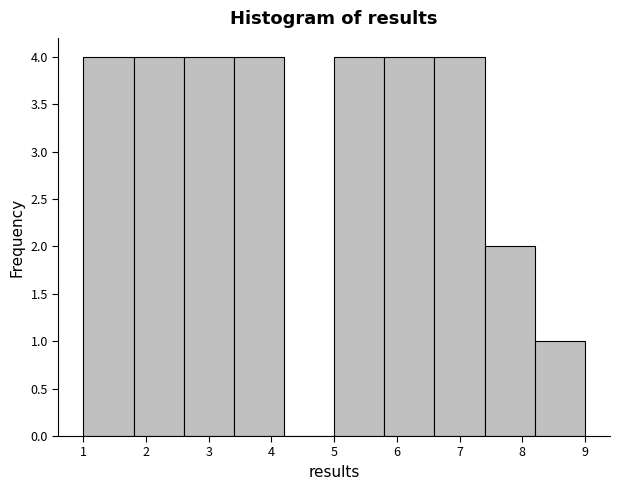

Reading left to right, list every bar in this chart as the range it spans on the x-axis followed by its height. The values are not printed on the chart, so give them approximately, as read against the axis.

1.0 to 1.8: 4
1.8 to 2.6: 4
2.6 to 3.4: 4
3.4 to 4.2: 4
4.2 to 5.0: 0
5.0 to 5.8: 4
5.8 to 6.6: 4
6.6 to 7.4: 4
7.4 to 8.2: 2
8.2 to 9.0: 1